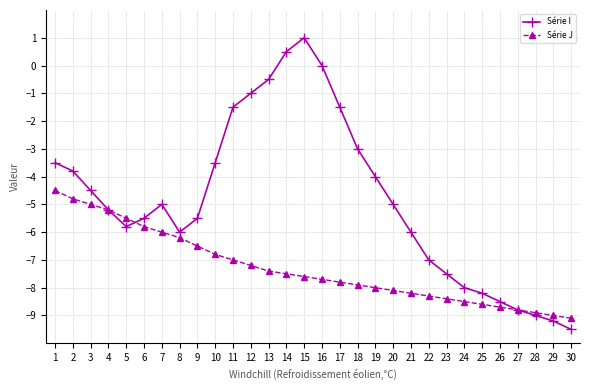

List the labels in order of Série J value, largest first.

1, 2, 3, 4, 5, 6, 7, 8, 9, 10, 11, 12, 13, 14, 15, 16, 17, 18, 19, 20, 21, 22, 23, 24, 25, 26, 27, 28, 29, 30